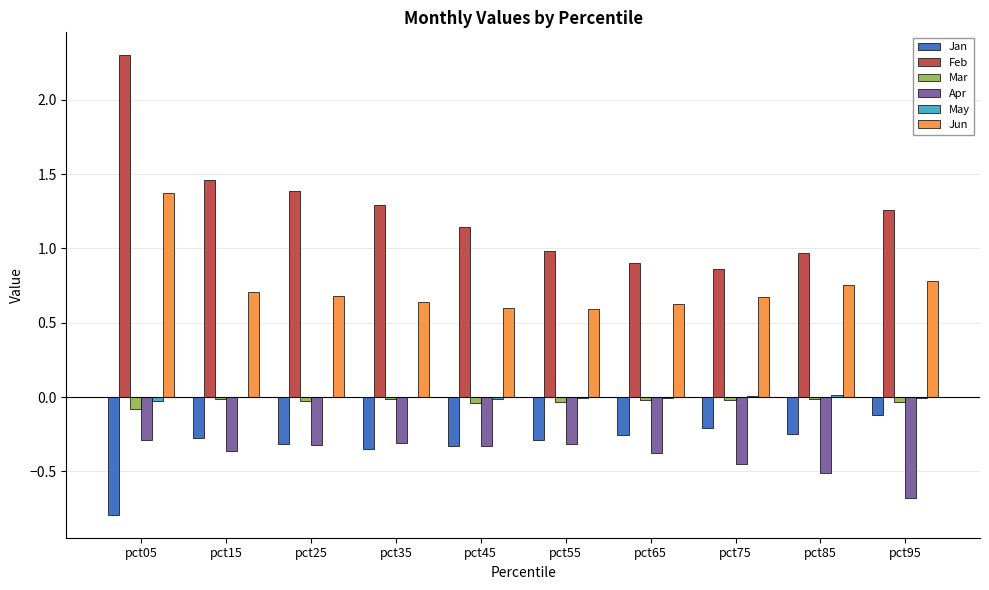

The value of Jun at pct15 is 0.7. True or false?

True